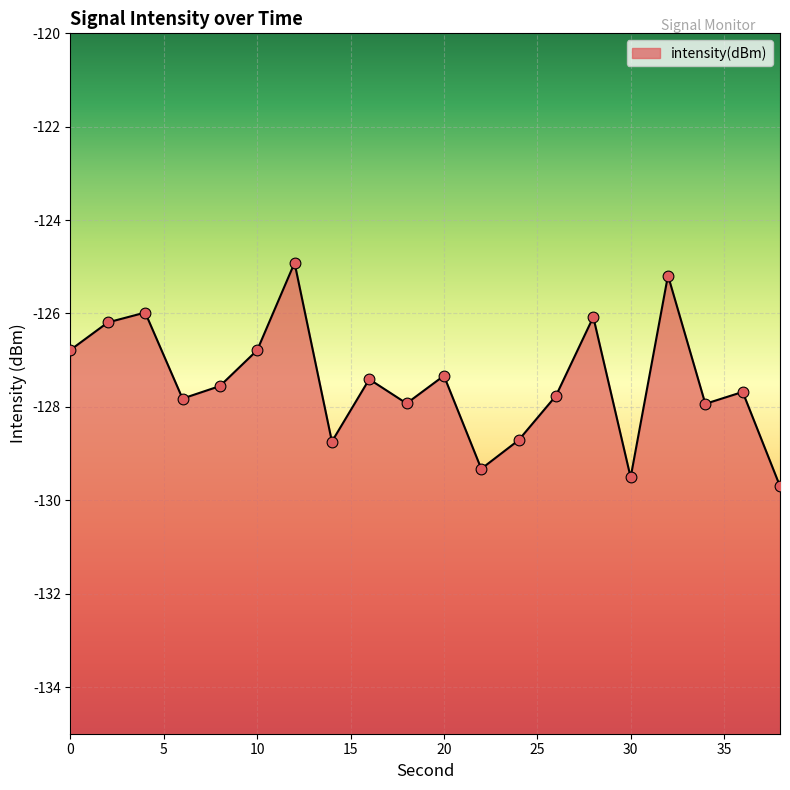

Between 20 and 24, which is larger?

20